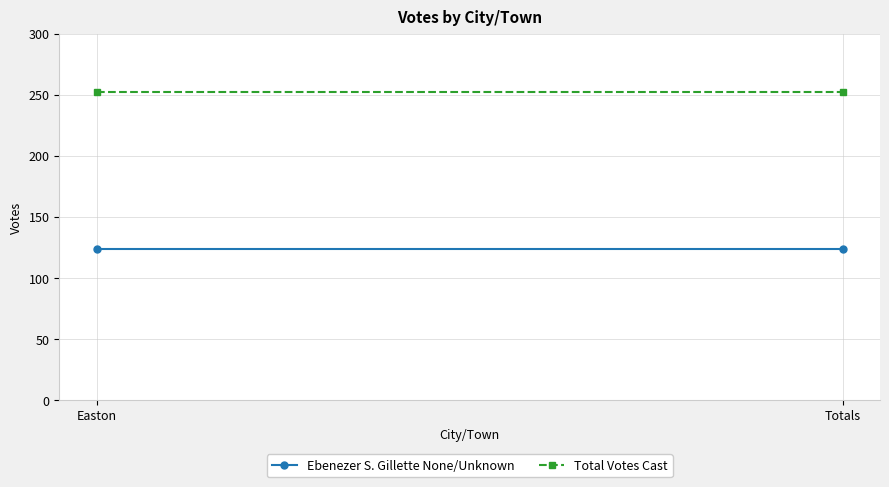

What is the label of the 1st point from the left?

Easton